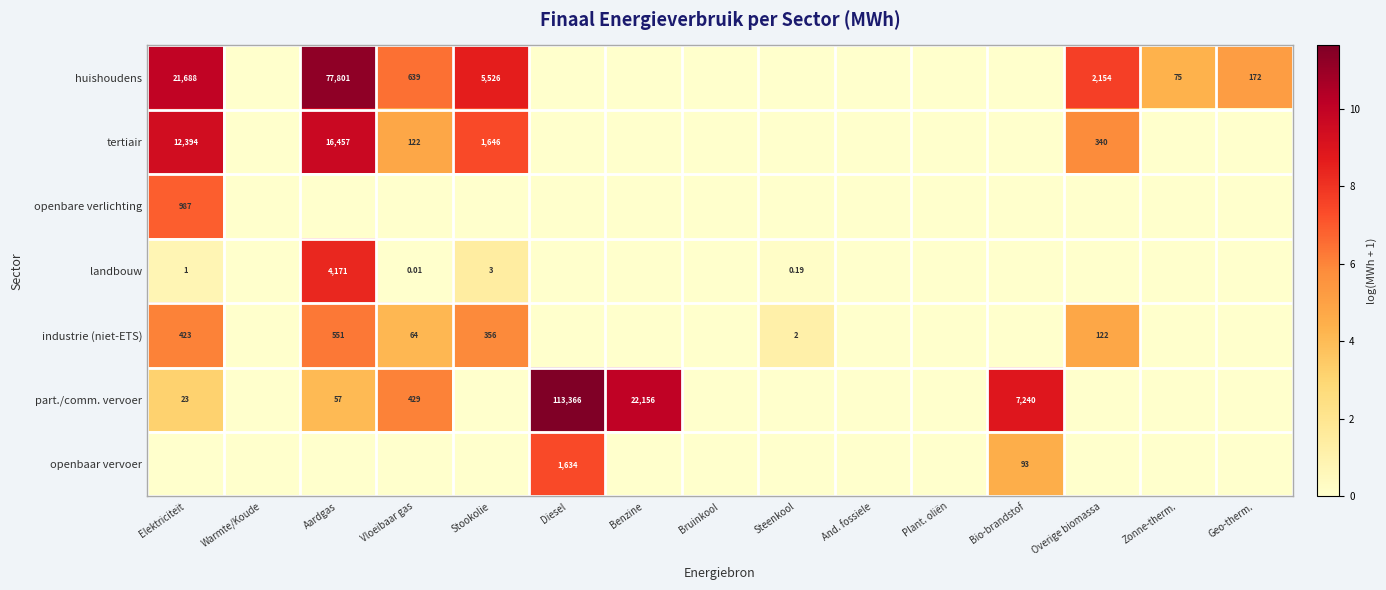

At which category is the sum across all series the highest?

Aardgas